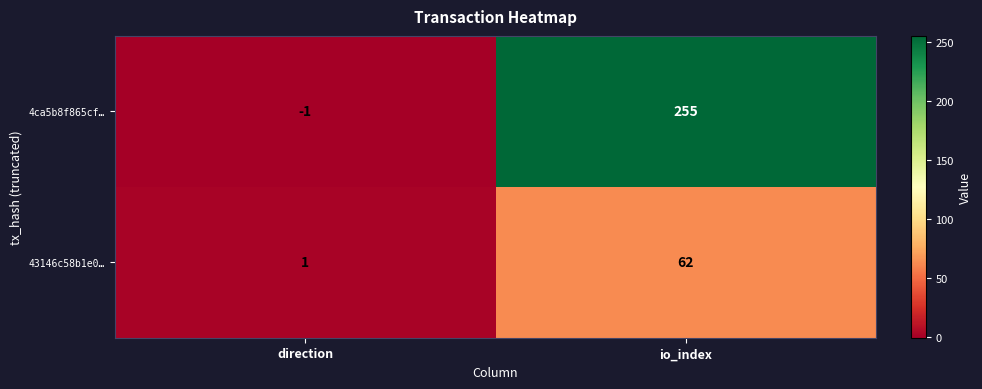

What is the approximate value of 43146c58b1e0… at io_index?

62